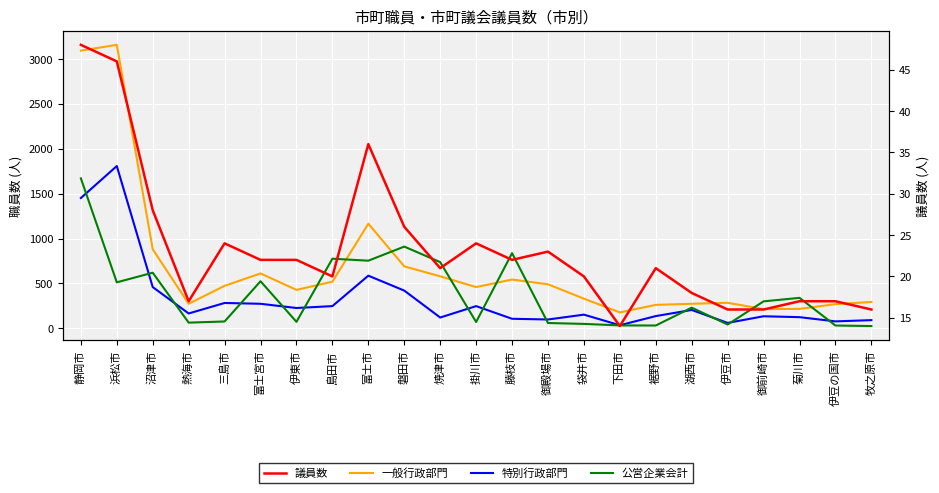

Between 裾野市 and 伊豆の国市, which series saw the biggest shift?

特別行政部門